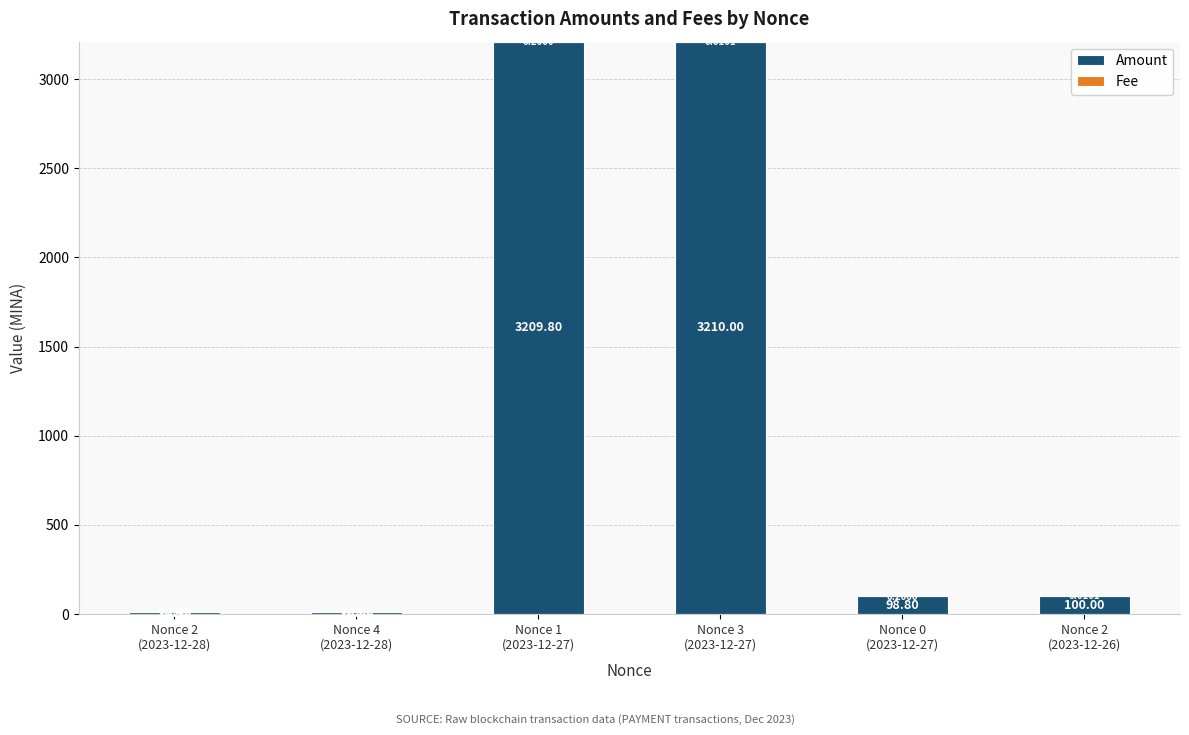

What is the sum of all Amount values?

6639.6